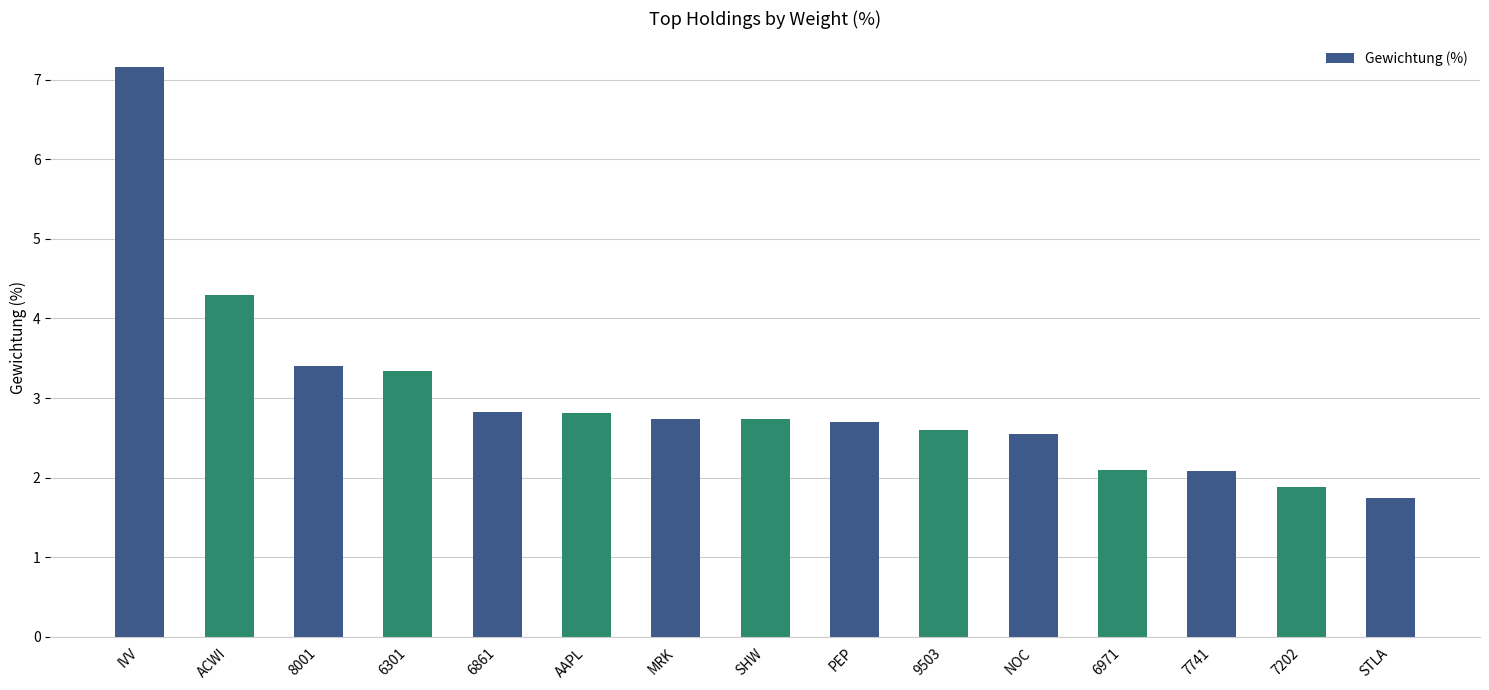

List the labels in order of value, largest first.

IVV, ACWI, 8001, 6301, 6861, AAPL, MRK, SHW, PEP, 9503, NOC, 6971, 7741, 7202, STLA